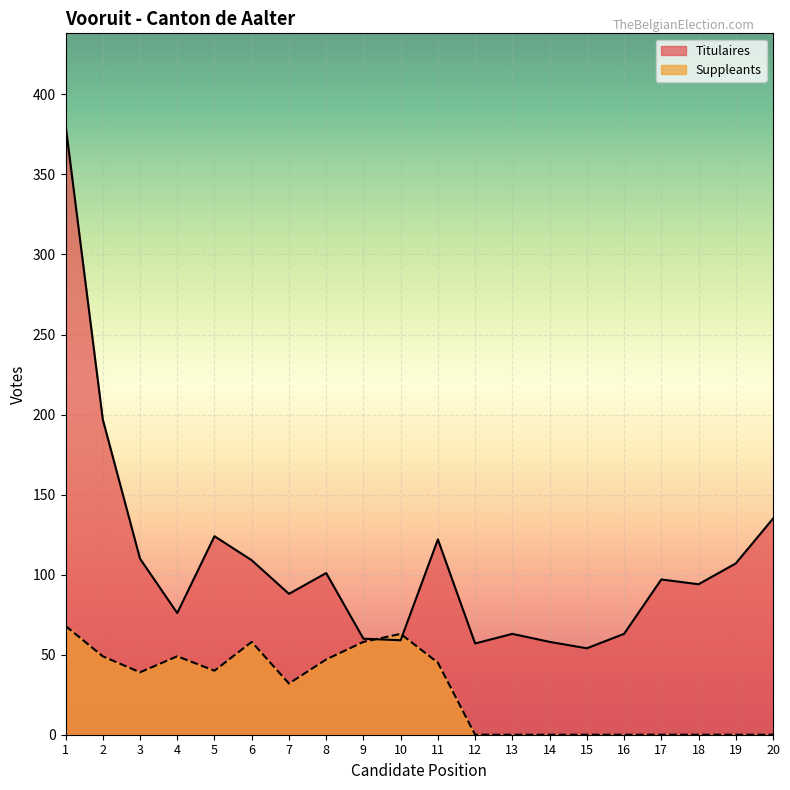

Reading left to right, what are all the values shown in this chart?

Titulaires: 1=381	2=197	3=110	4=76	5=124	6=109	7=88	8=101	9=60	10=59	11=122	12=57	13=63	14=58	15=54	16=63	17=97	18=94	19=107	20=135
Suppleants: 1=68	2=49	3=39	4=49	5=40	6=58	7=32	8=47	9=58	10=63	11=45	12=0	13=0	14=0	15=0	16=0	17=0	18=0	19=0	20=0